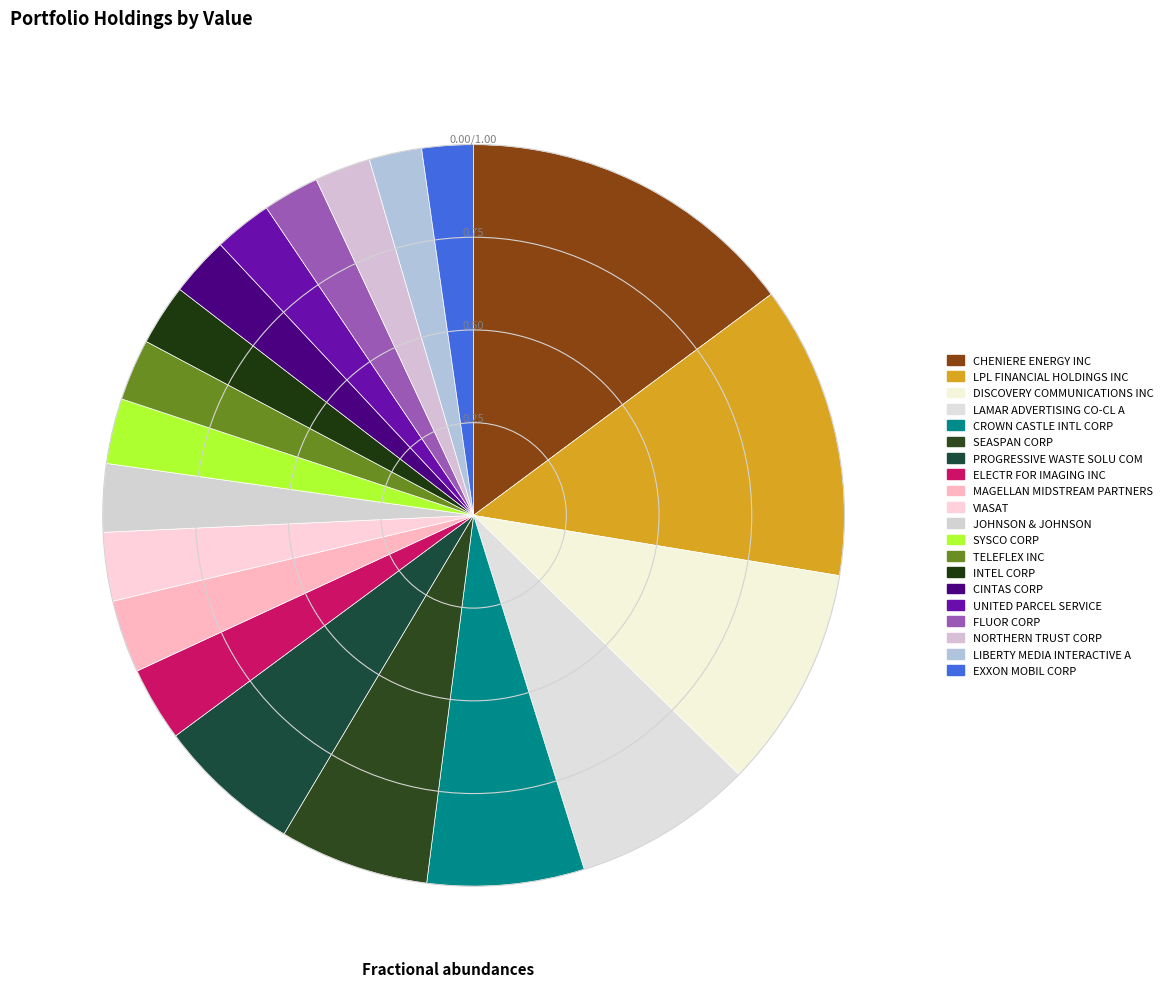

How many segments does this pie chart have?

20